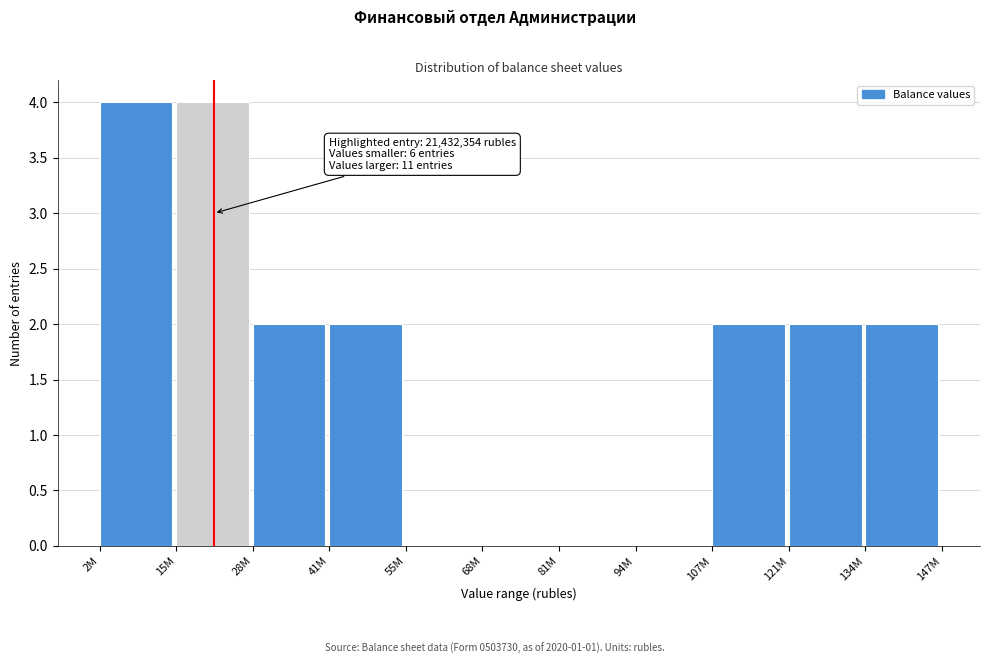

Reading right to left, extract all data points from this chart.

134M=2	121M=2	107M=2	94M=0	81M=0	68M=0	55M=0	41M=2	28M=2	15M=4	2M=4